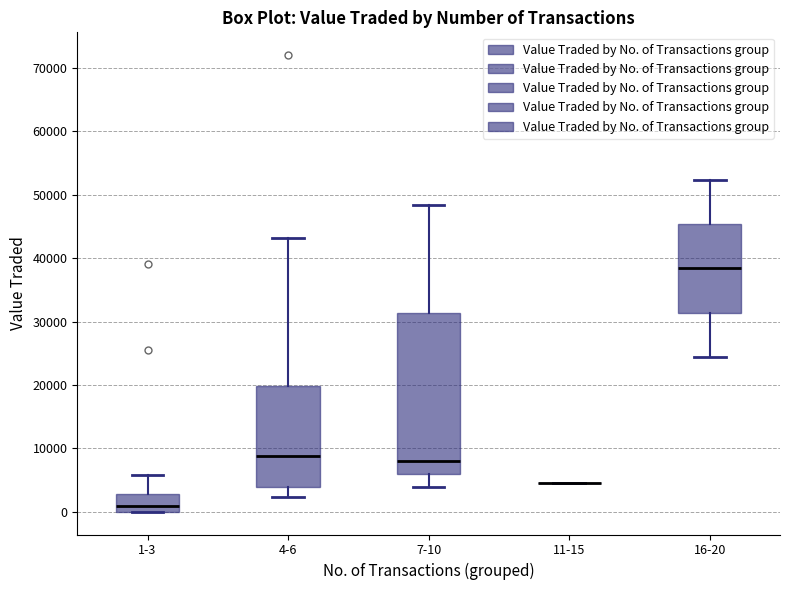

Which box is the tallest, from its lower edge to its upper edge?

7-10